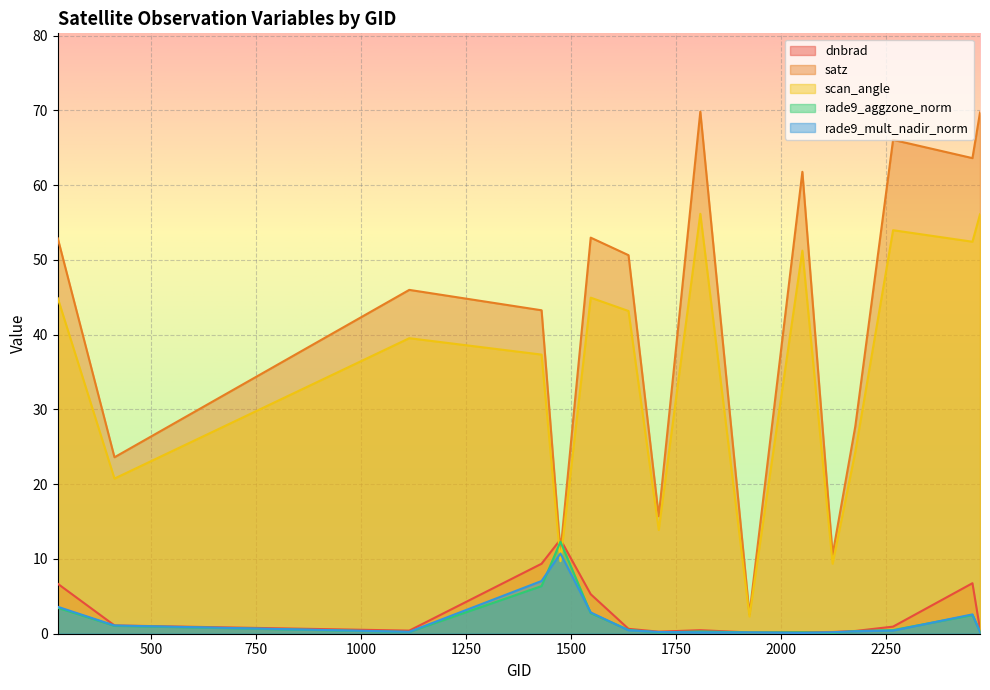

What value does the dnbrad series have at 2123?

0.2